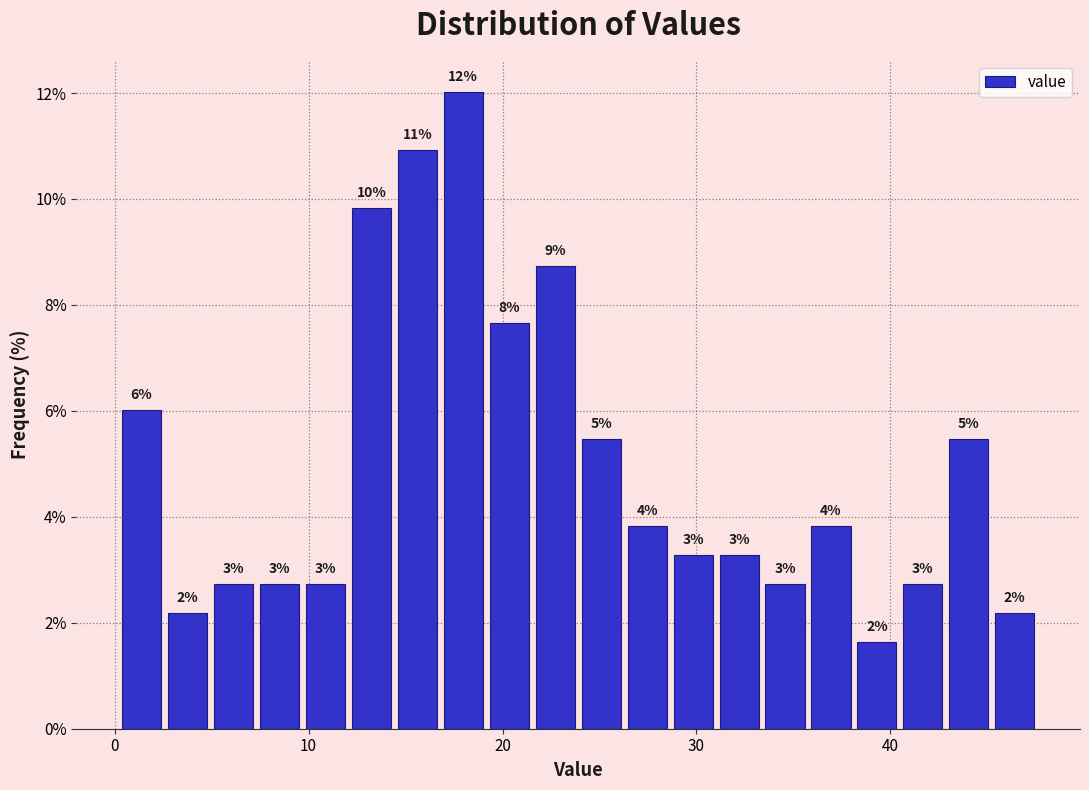

Read against the x-axis, roughly where is the centre of the tallest bar?

18